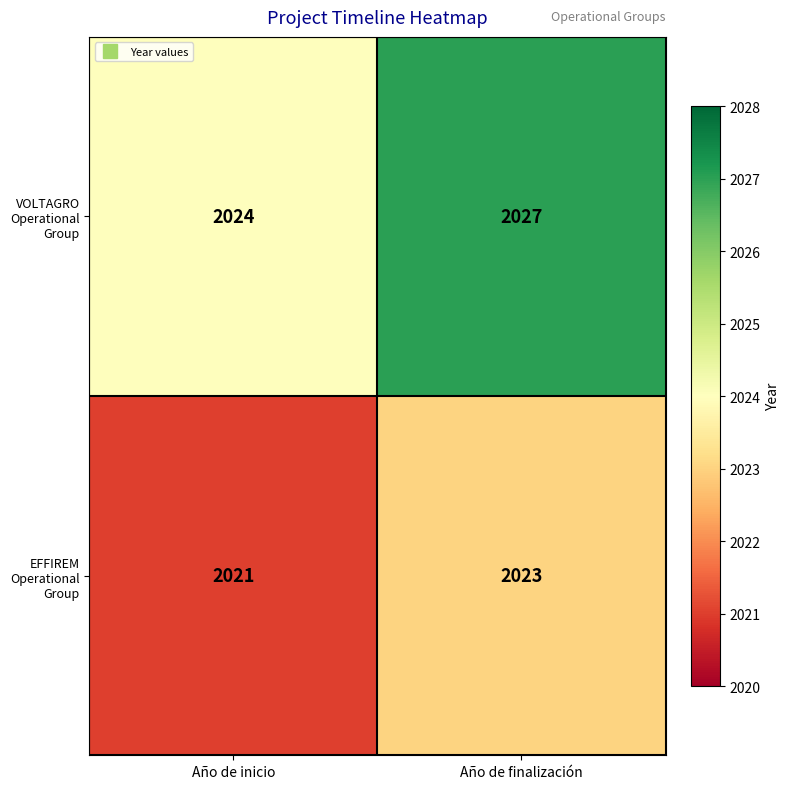

Where is VOLTAGRO Operational Group nearest to the value 2025?

Año de inicio